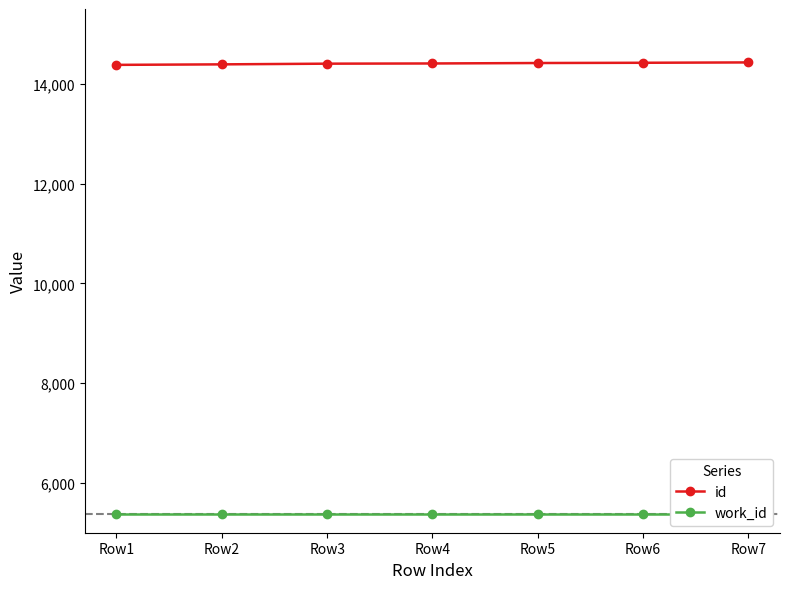

The work_id series shows 5366 at Row1. True or false?

True